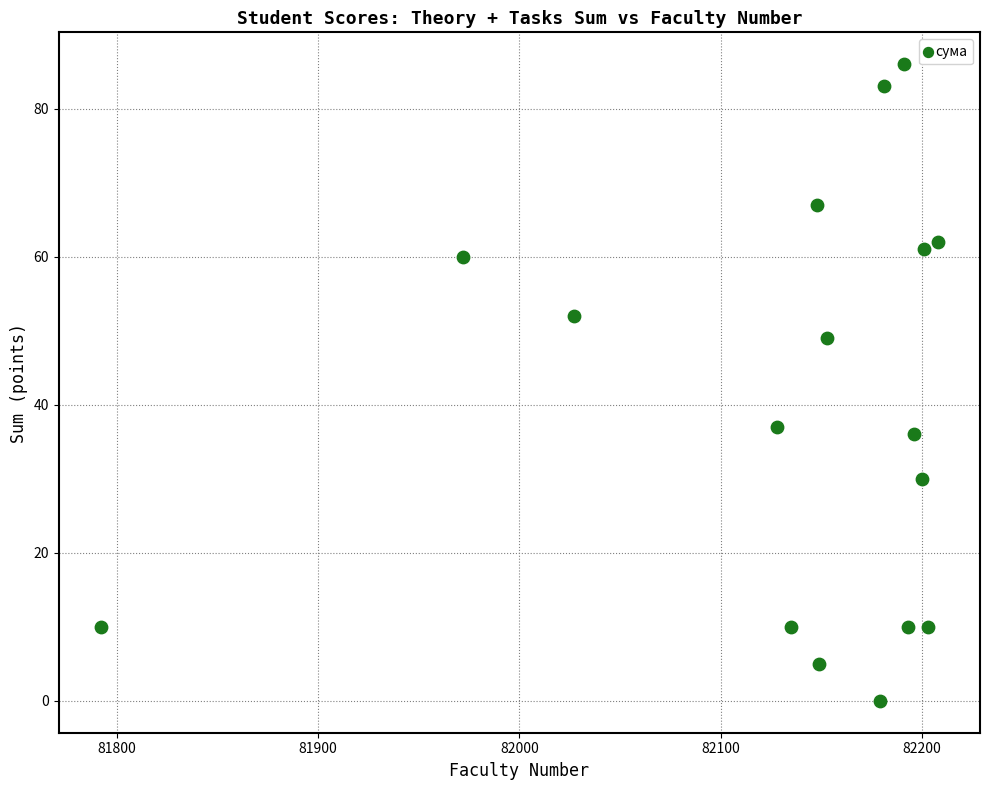

What is the range of X values (max minus min)?

416